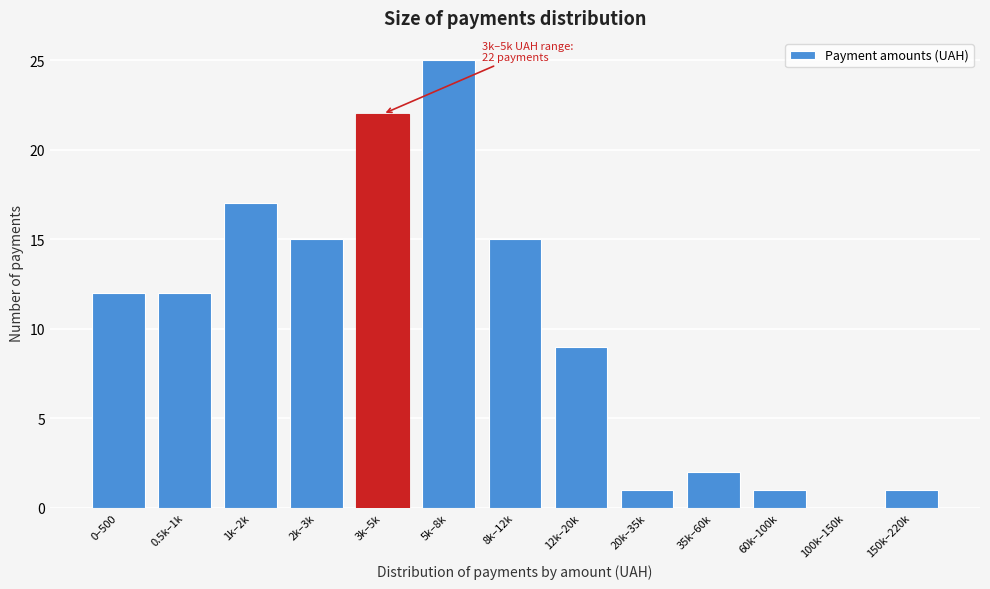

Reading right to left, what are all the values shown in this chart?

150k–220k=1	100k–150k=0	60k–100k=1	35k–60k=2	20k–35k=1	12k–20k=9	8k–12k=15	5k–8k=25	3k–5k=22	2k–3k=15	1k–2k=17	0.5k–1k=12	0–500=12